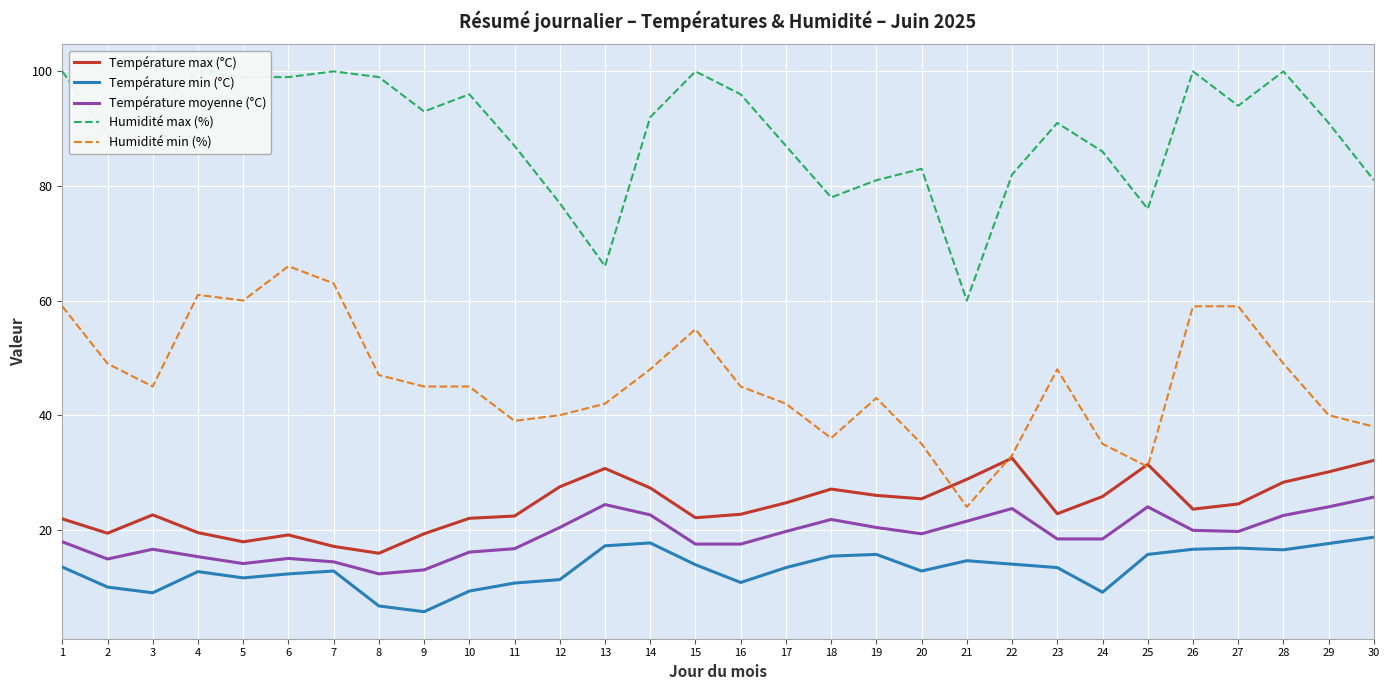

Which series has the largest total across all categories?

Humidité max (%)